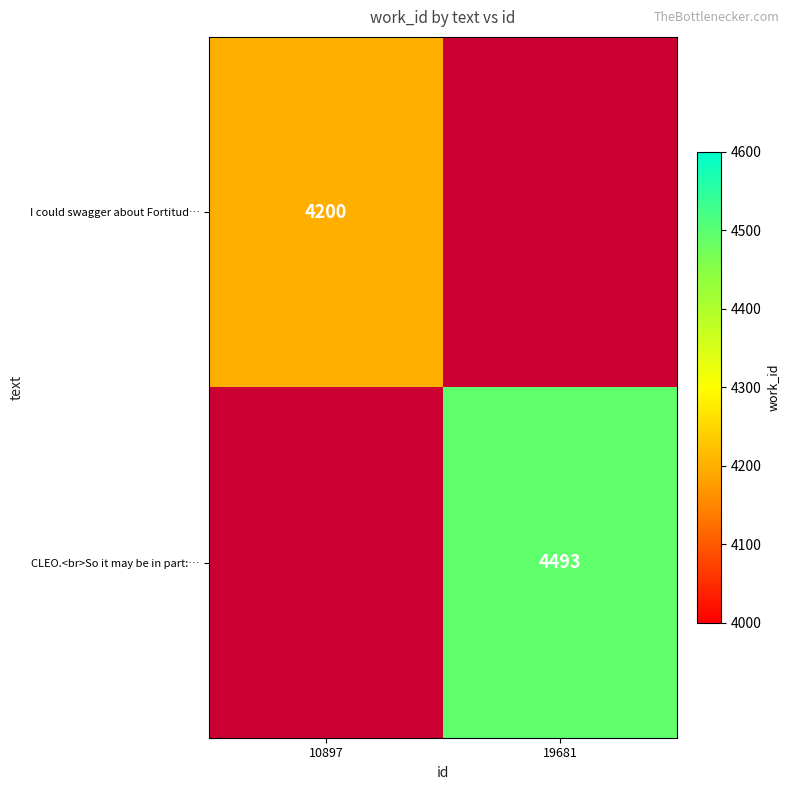

The I could swagger about Fortitud… series shows 1566 at 10897. True or false?

False